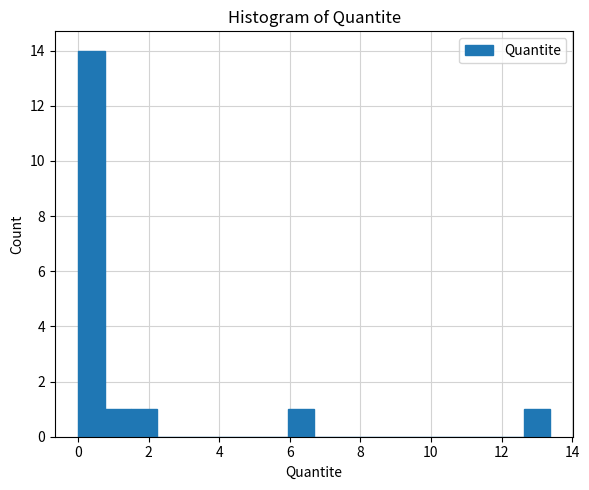

Read against the x-axis, roughly where is the centre of the tallest bar?

0.4